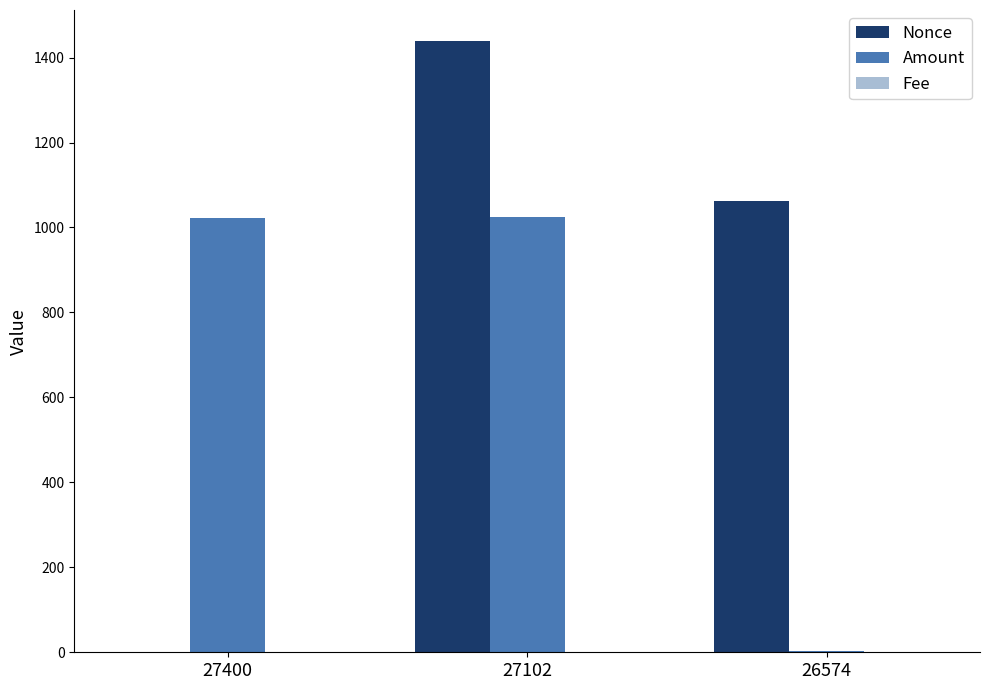

What is the sum of all Nonce values?

2502.0